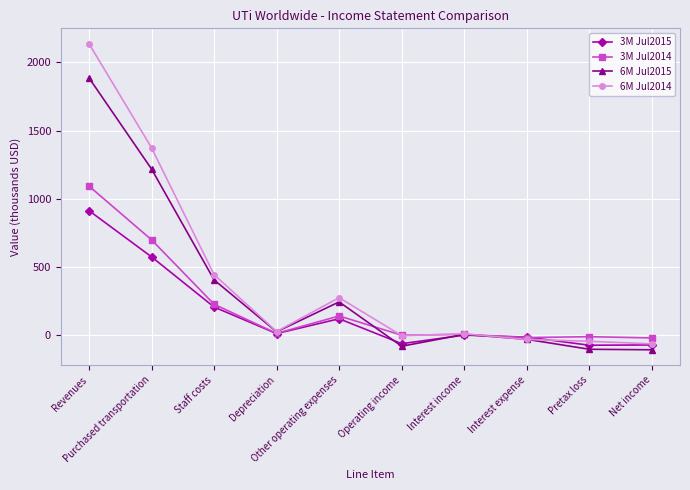

What is the value of the 3M Jul2014 point at the 2nd from the left?

700.4